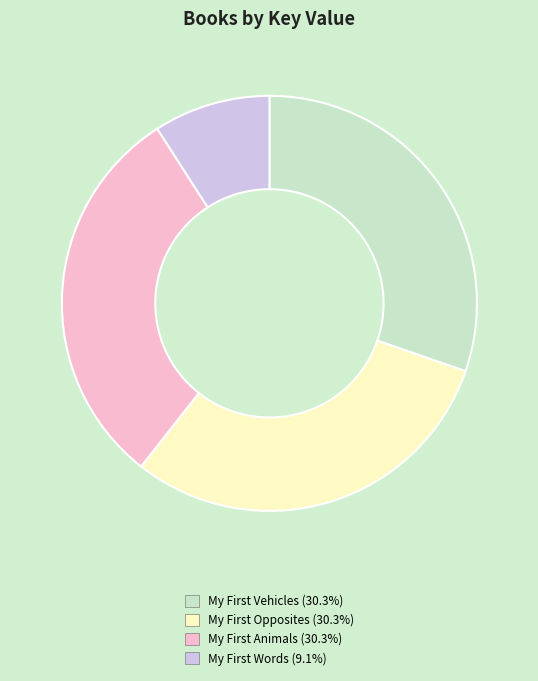

How many segments does this pie chart have?

4